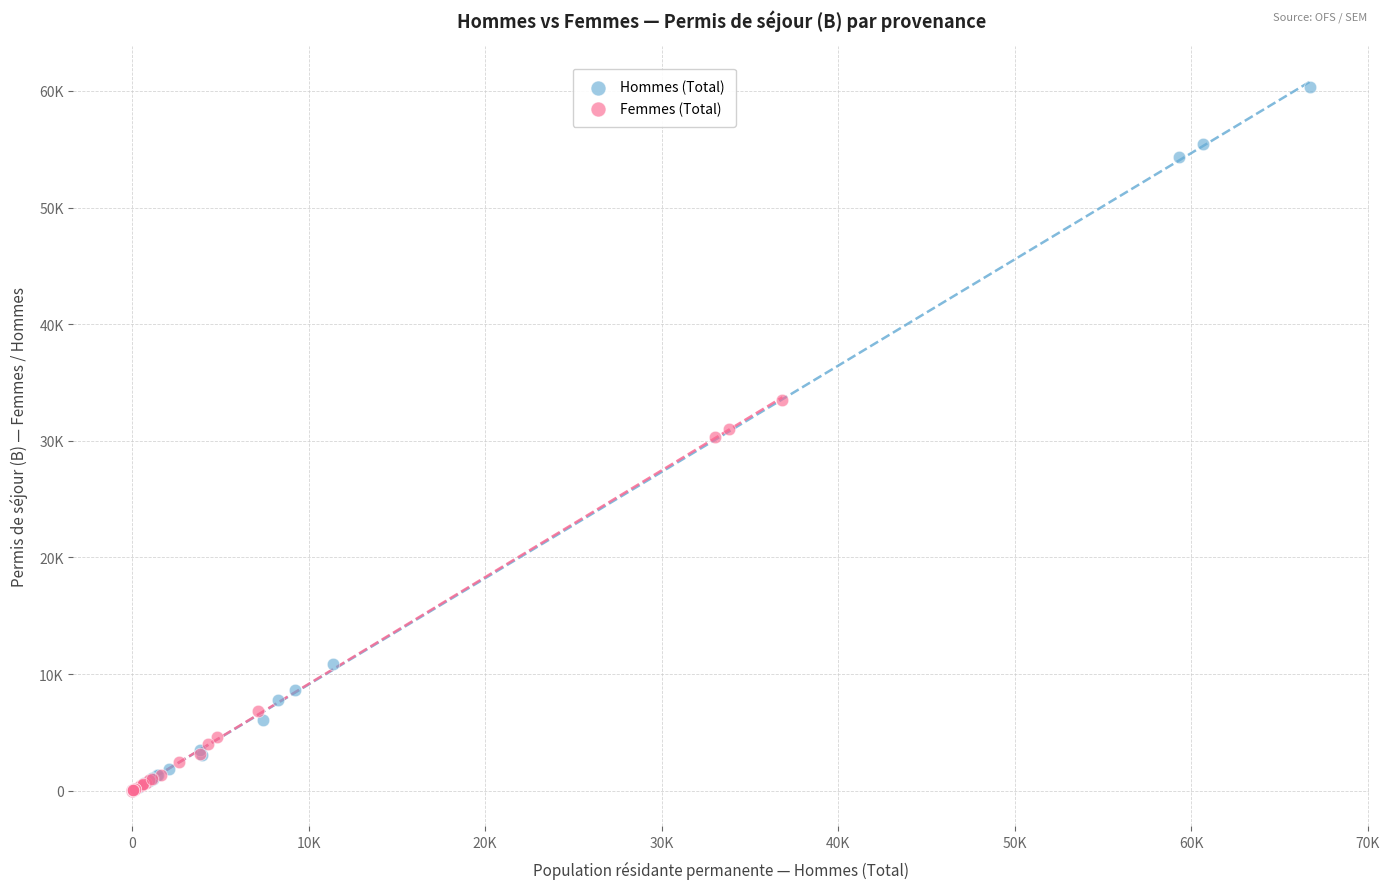

Which series reaches the maximum Y coordinate?

Hommes (Total)